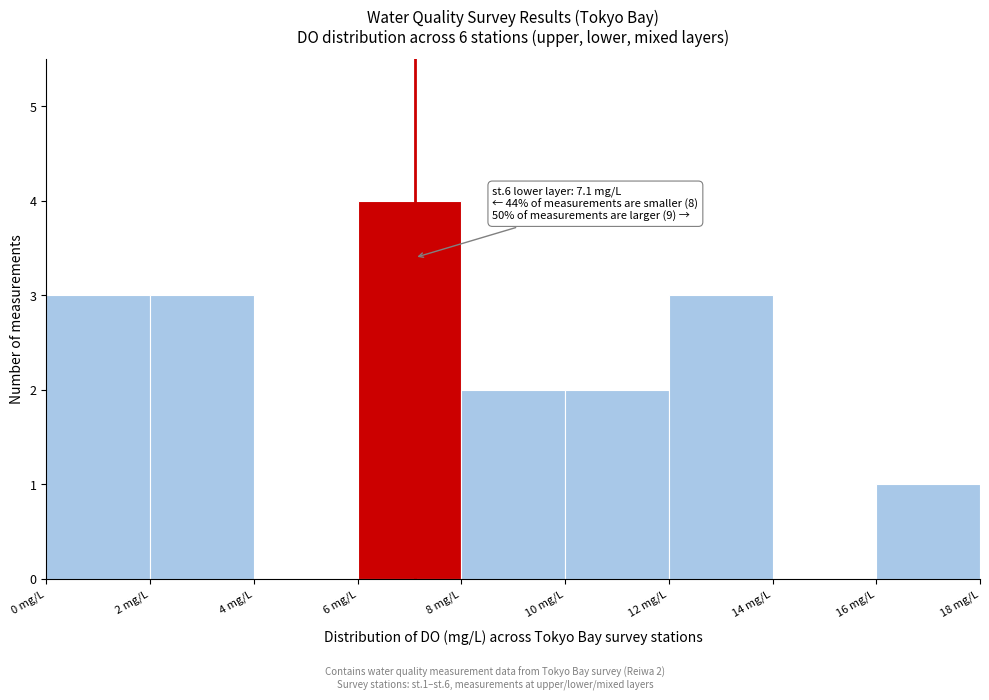

Over which range of the x-axis is the bar tallest?

6 to 8